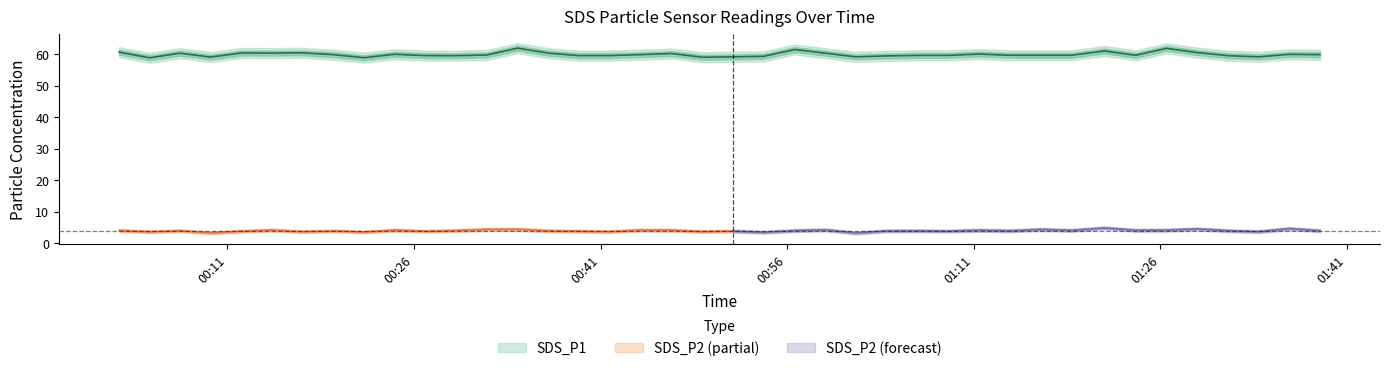

Rank the categories by value from lowest to highest.

2022/08/16 00:04:45, 2022/08/16 00:22:00, 2022/08/16 00:49:12, 2022/08/16 00:09:39, 2022/08/16 00:51:40, 2022/08/16 01:01:31, 2022/08/16 01:33:54, 2022/08/16 00:54:07, 2022/08/16 01:04:00, 2022/08/16 00:29:23, 2022/08/16 01:31:26, 2022/08/16 00:26:55, 2022/08/16 00:39:14, 2022/08/16 00:41:42, 2022/08/16 01:06:29, 2022/08/16 01:08:57, 2022/08/16 01:13:54, 2022/08/16 01:16:23, 2022/08/16 01:18:52, 2022/08/16 01:24:01, 2022/08/16 00:31:52, 2022/08/16 00:19:32, 2022/08/16 00:44:10, 2022/08/16 01:38:50, 2022/08/16 01:36:22, 2022/08/16 00:24:27, 2022/08/16 01:11:25, 2022/08/16 00:46:43, 2022/08/16 00:07:12, 2022/08/16 00:59:04, 2022/08/16 00:14:35, 2022/08/16 00:36:47, 2022/08/16 00:12:08, 2022/08/16 00:17:03, 2022/08/16 01:28:58, 2022/08/16 00:02:18, 2022/08/16 01:21:30, 2022/08/16 00:56:36, 2022/08/16 01:26:30, 2022/08/16 00:34:20